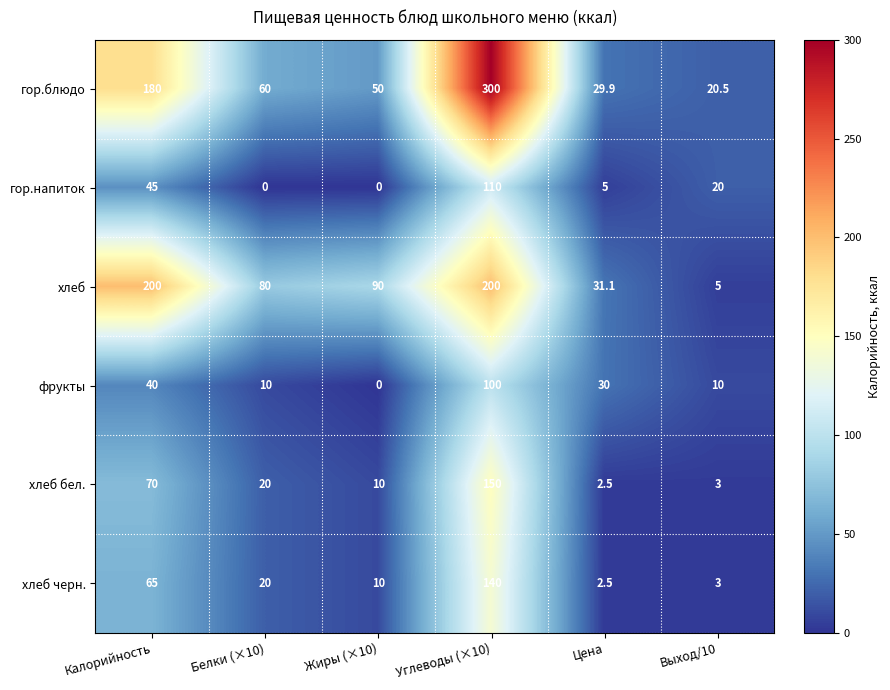

What is the maximum value for гор.напиток?

110.0